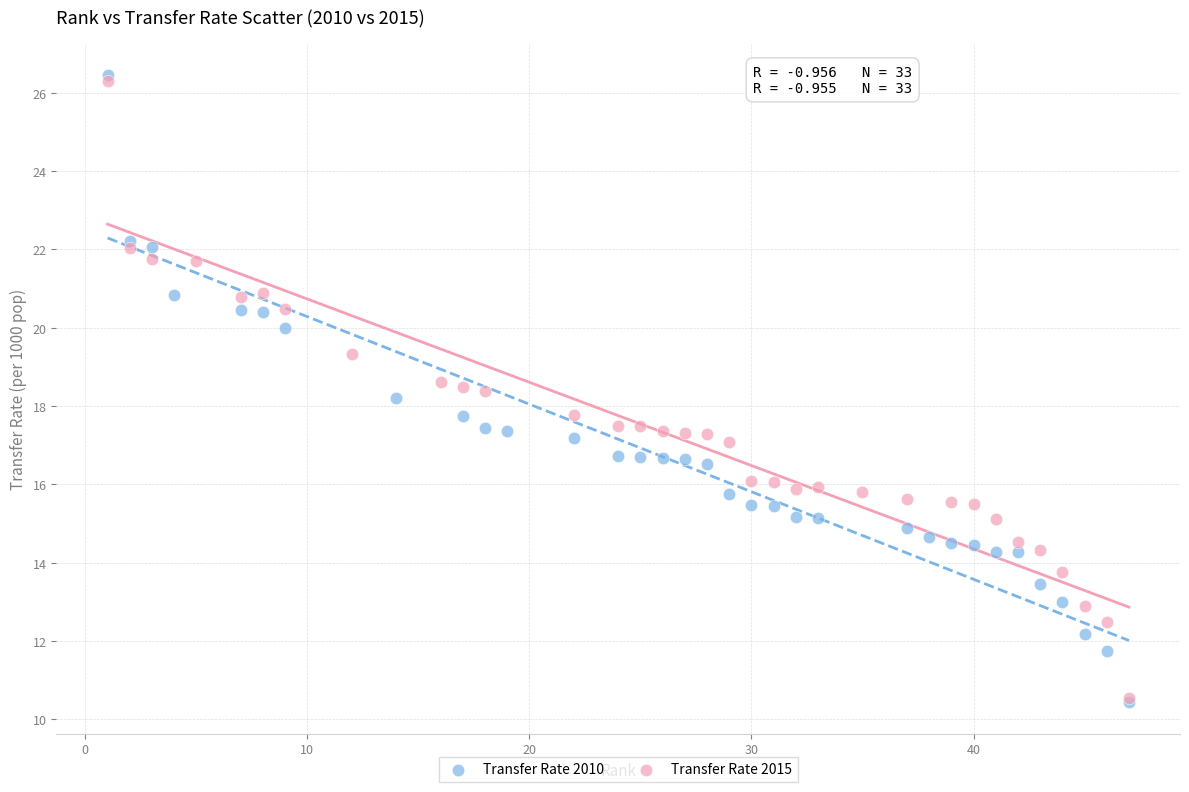

What are all the series names shown in the legend?

Transfer Rate 2010, Transfer Rate 2015